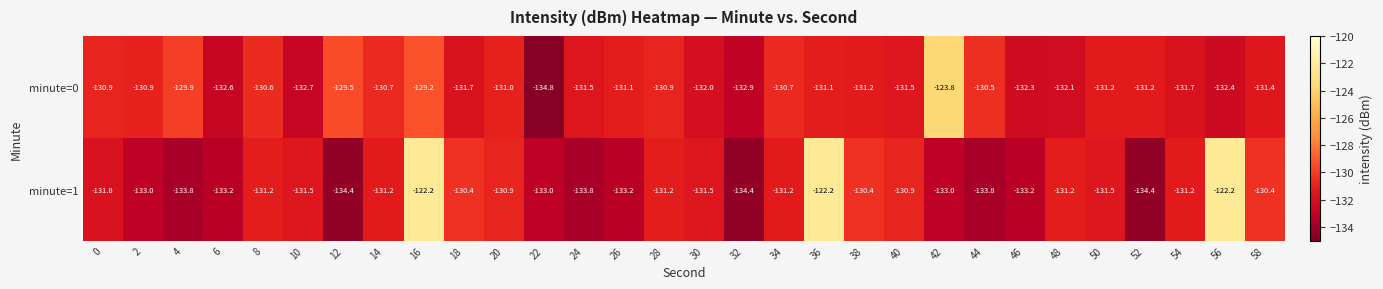

What value does the minute=0 series have at 28?

-130.9